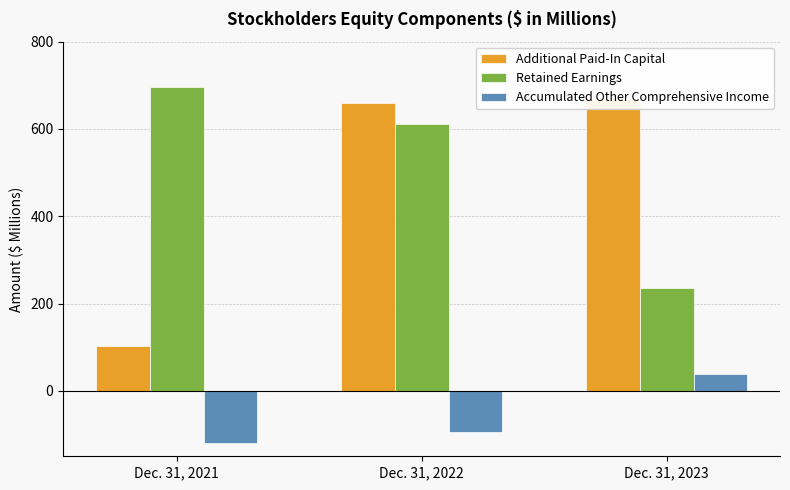

Is the value of Retained Earnings at Dec. 31, 2022 greater than the value of Accumulated Other Comprehensive Income at Dec. 31, 2022?

Yes